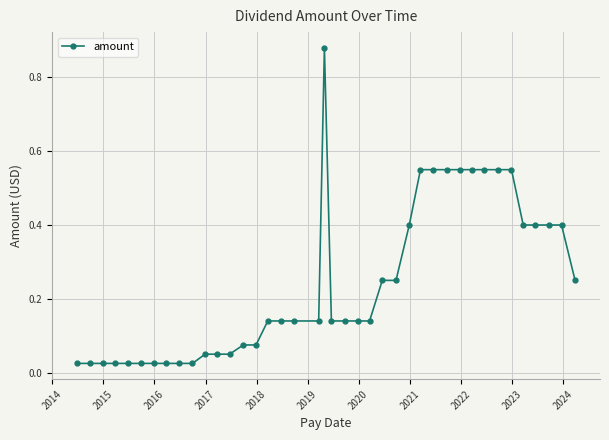

What is the sum of all values?

9.7